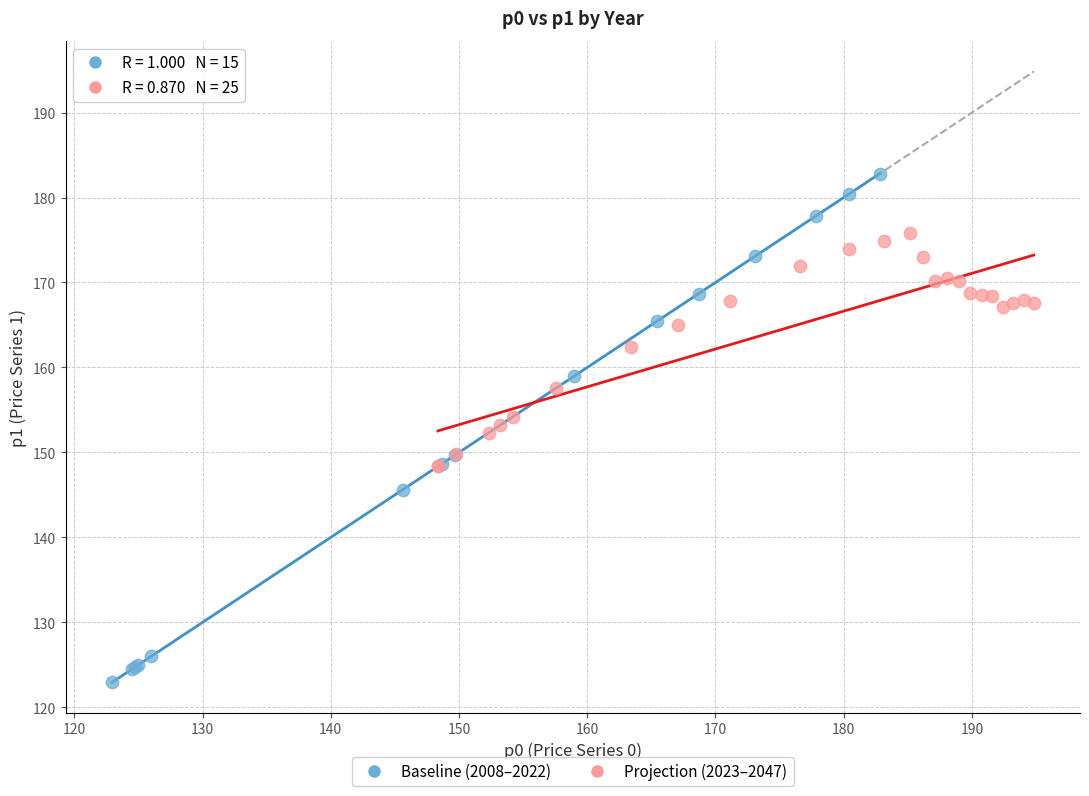

Which series contains the highest Y value?

Baseline (2008–2022)